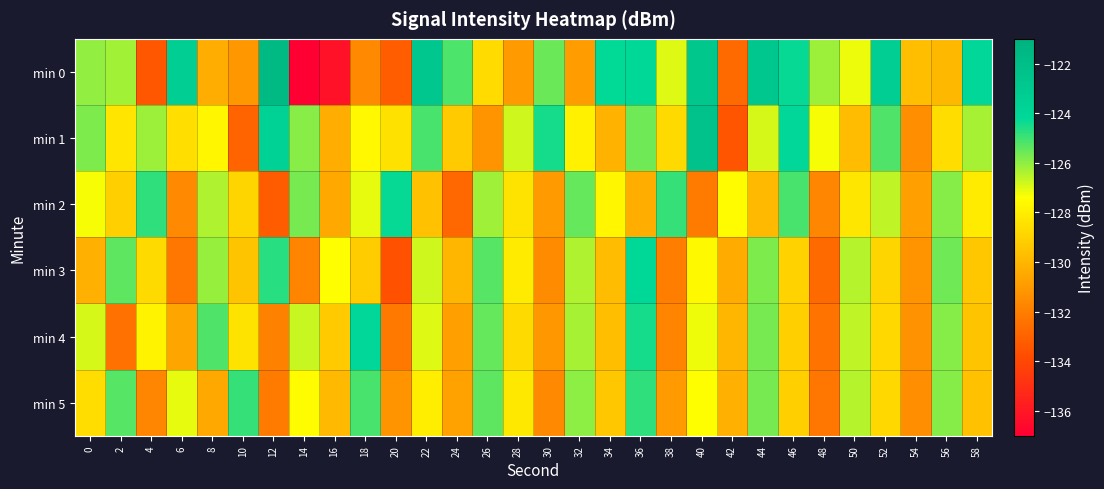

How many data points does each series have?

30